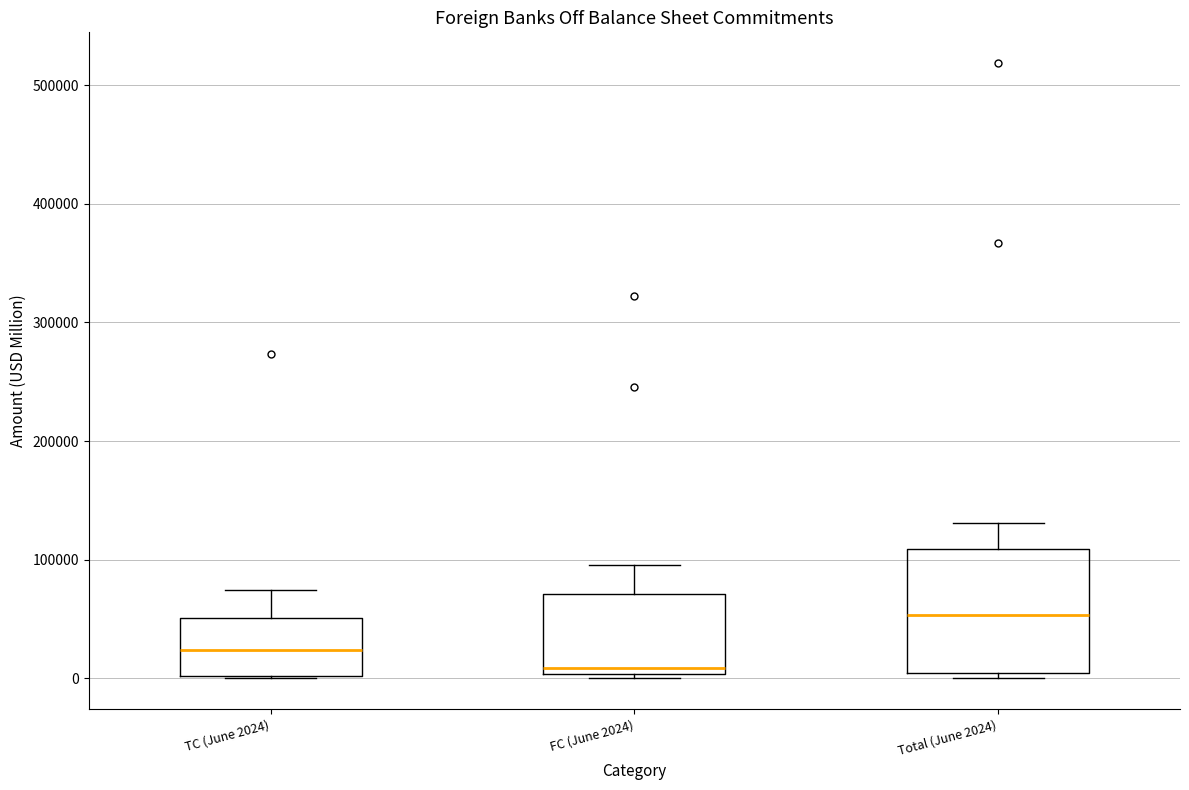

Which box's median line is the highest?

Total (June 2024)